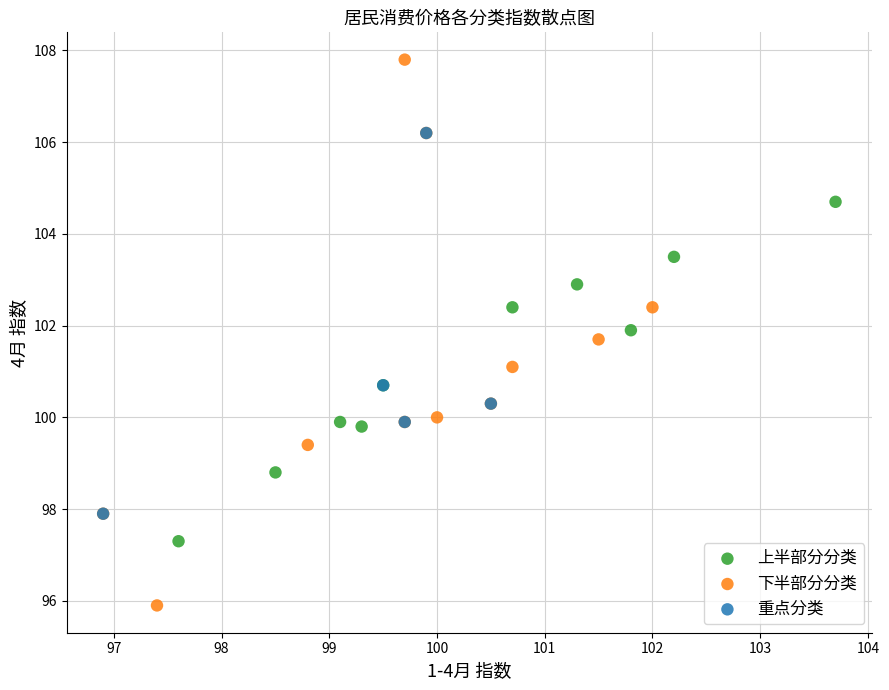

Which series contains the lowest Y value?

下半部分分类